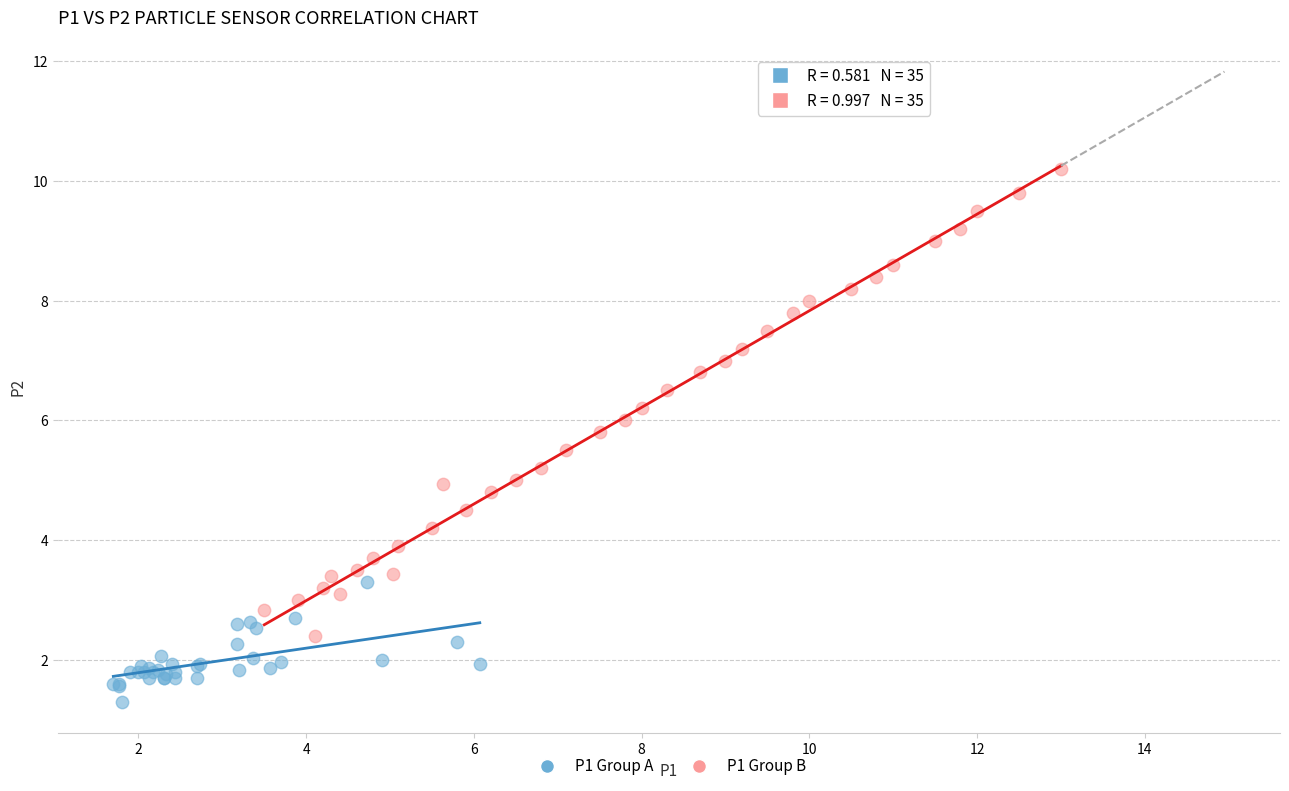

Which series contains the lowest Y value?

P1 Group A